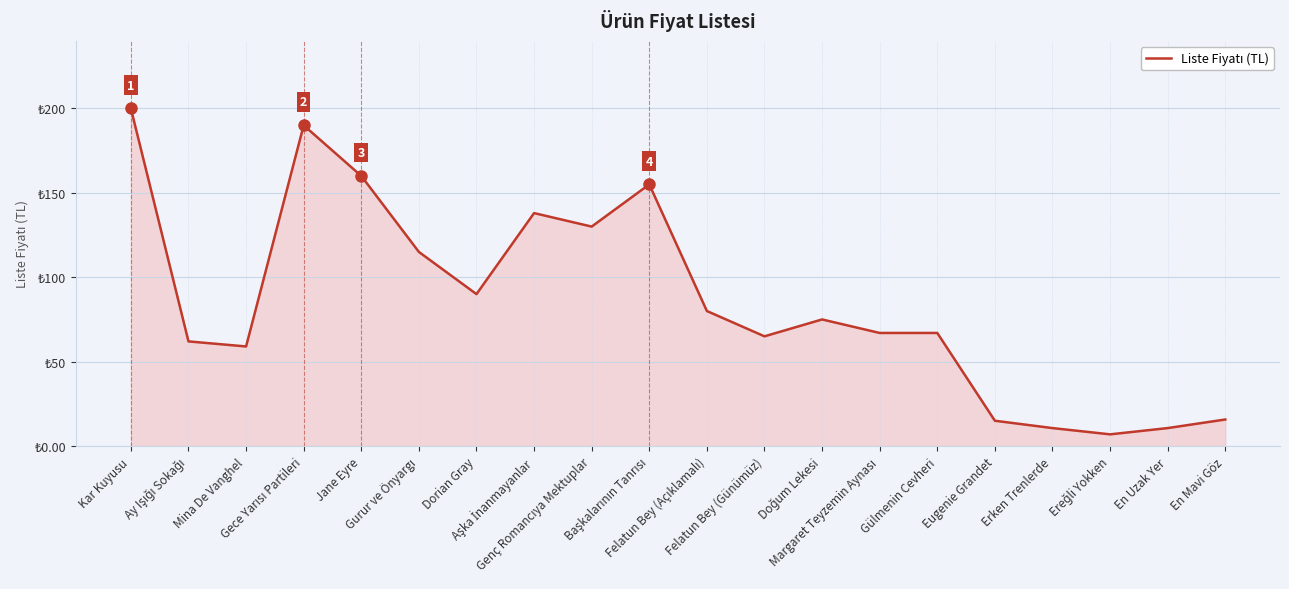

Is this an area chart (filled region under the line)?

Yes